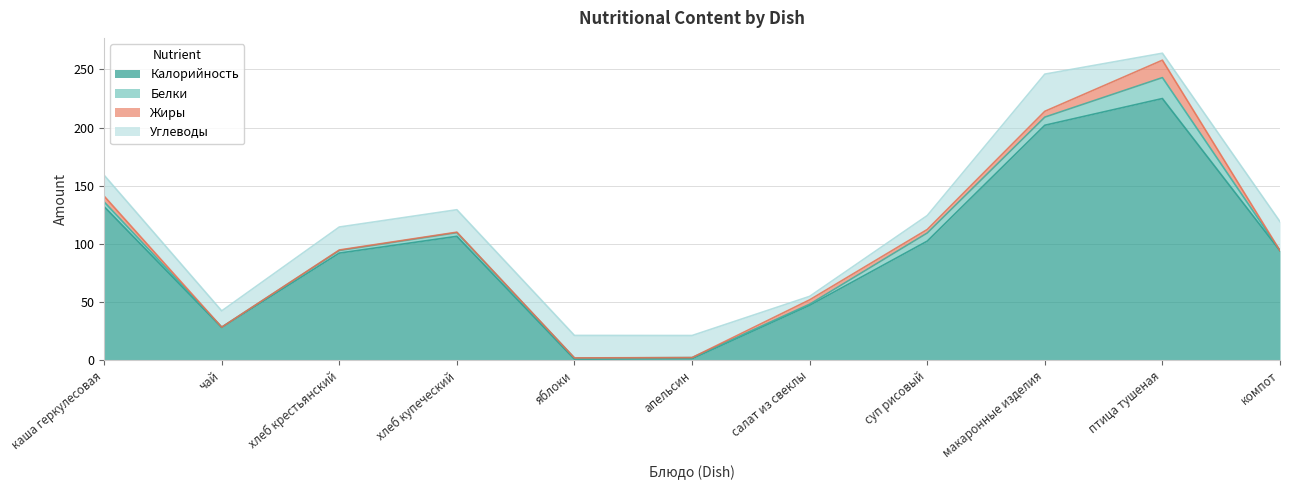

Rank the series by their maximum value, from highest to lowest.

Калорийность, Углеводы, Белки, Жиры